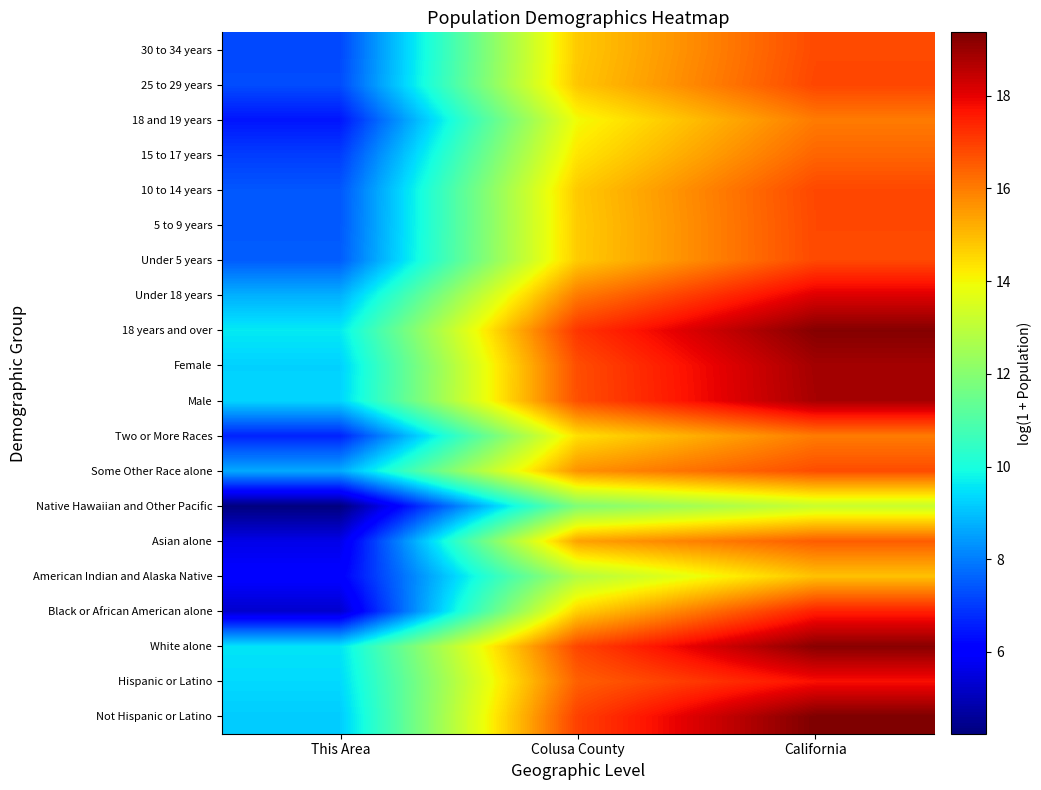

At how many categories does at least one series exceed 7?

3